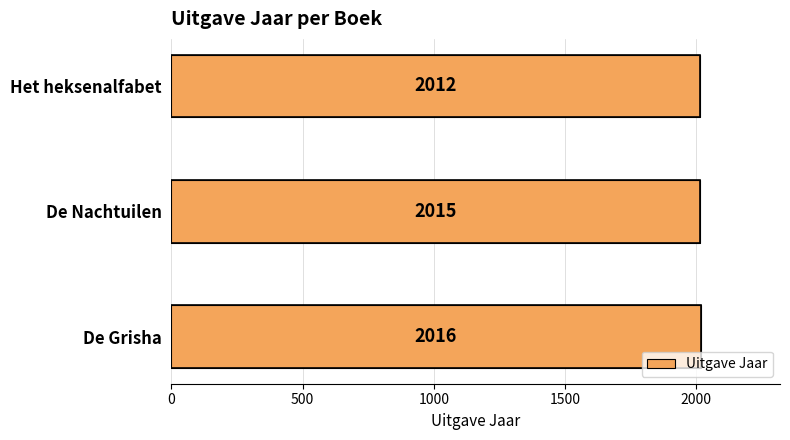

Count the number of data series in this chart.

1